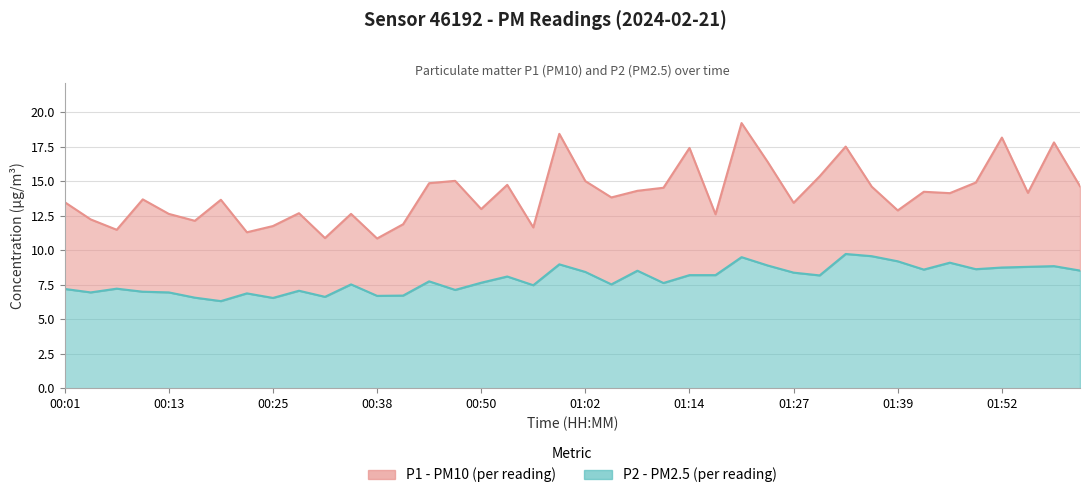

Which series has the largest total across all categories?

P1